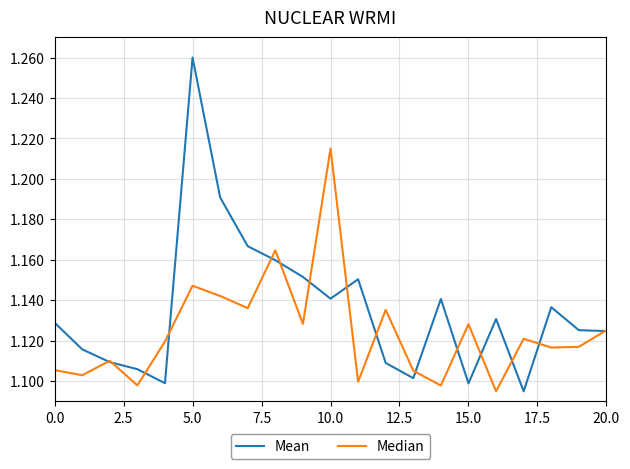

Rank the series by their average value, from highest to lowest.

Mean, Median